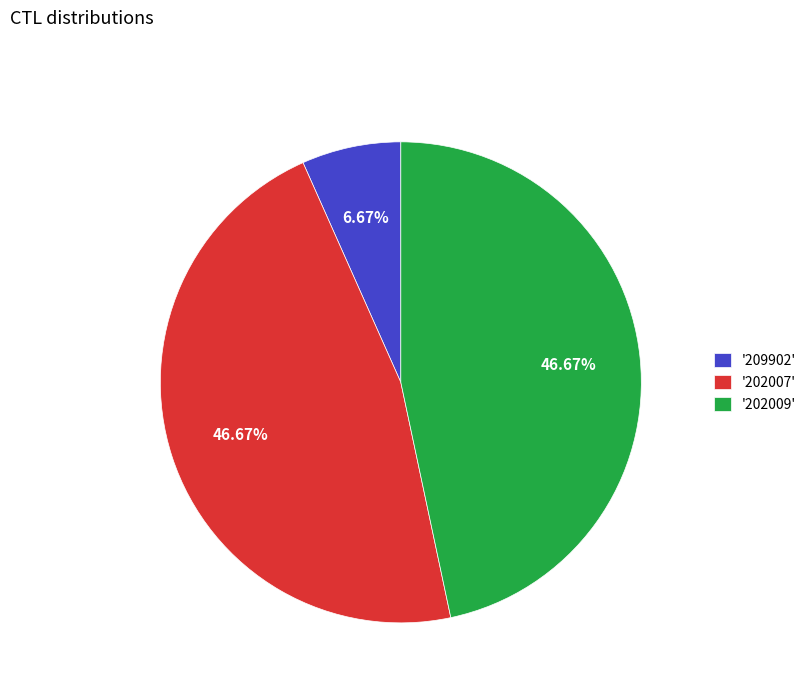

Is there any slice that represents more than half of the pie?

No